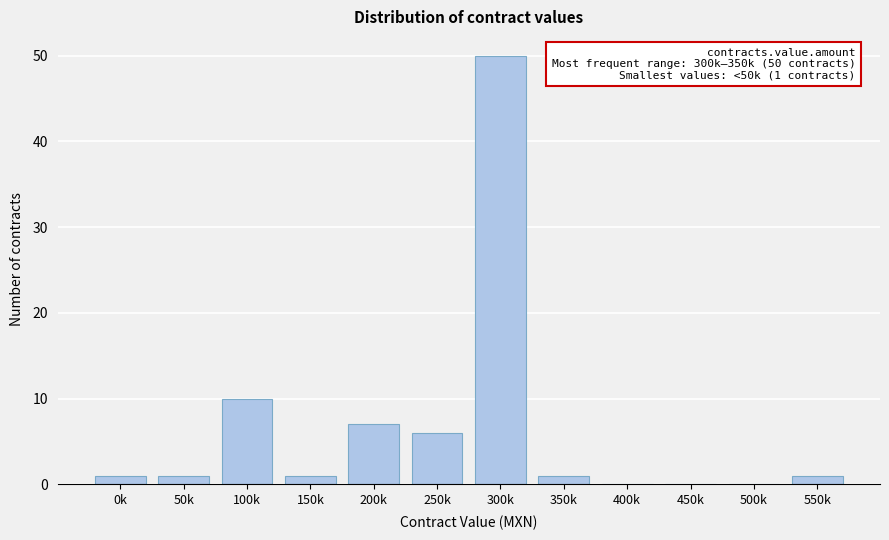

Reading left to right, extract all data points from this chart.

0k=1	50k=1	100k=10	150k=1	200k=7	250k=6	300k=50	350k=1	400k=0	450k=0	500k=0	550k=1